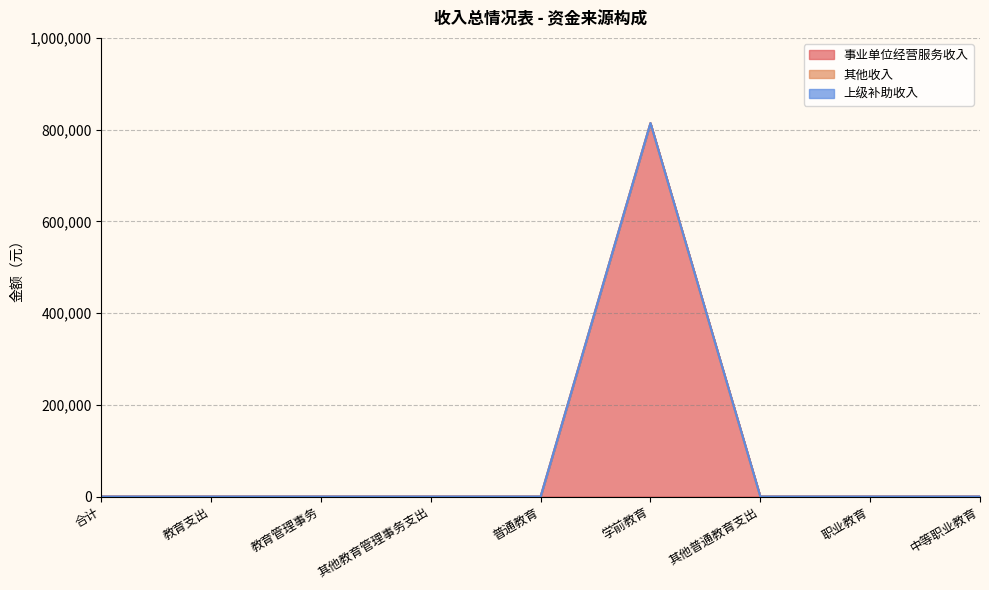

Rank the series by their maximum value, from highest to lowest.

事业单位经营服务收入, 其他收入, 上级补助收入